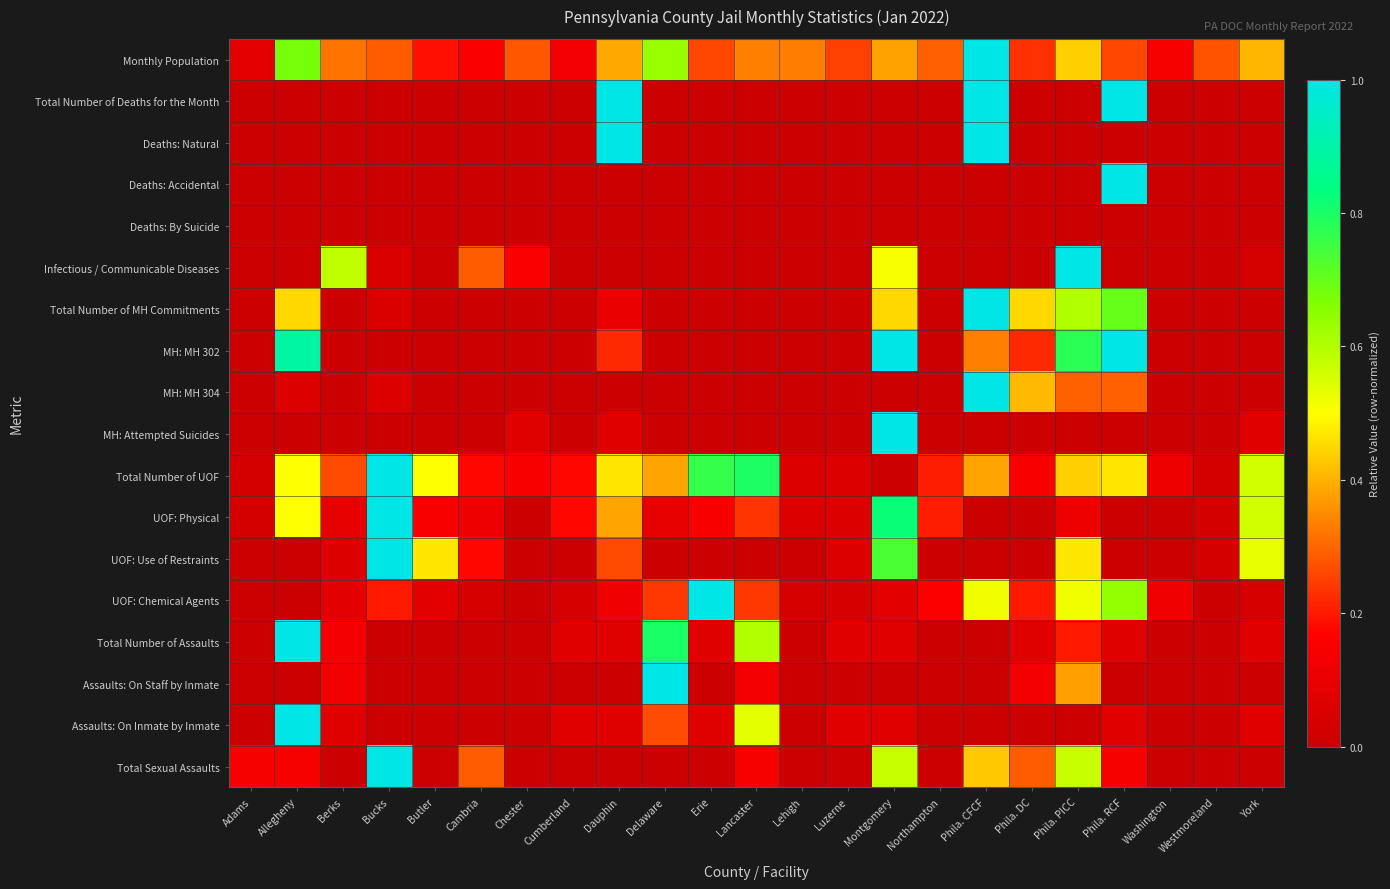

At which category is the sum across all series the highest?

Phila. CFCF